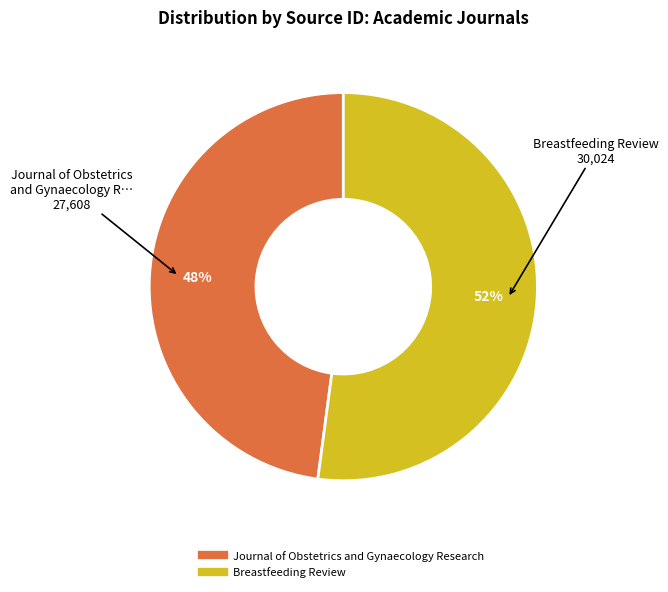

The Breastfeeding Review slice represents 66% of the pie. True or false?

False